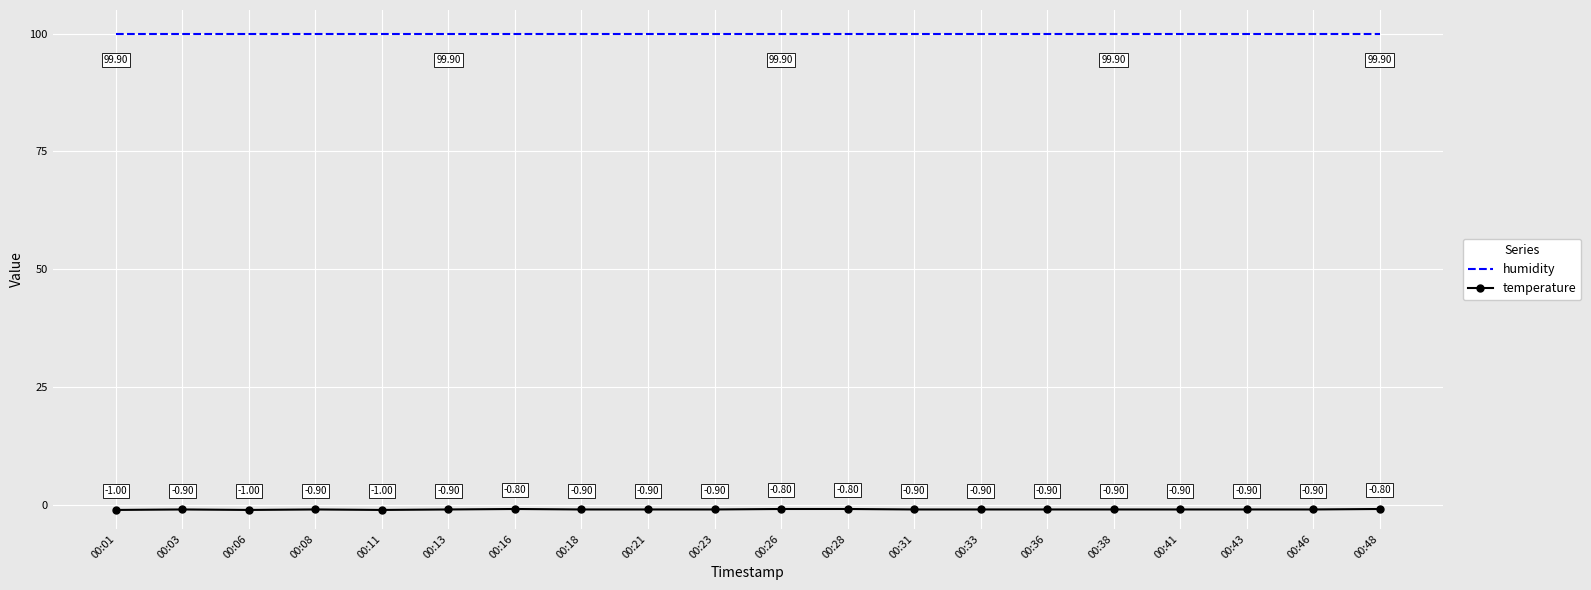

What is the spread (max minus min) of values at 00:13?

100.8